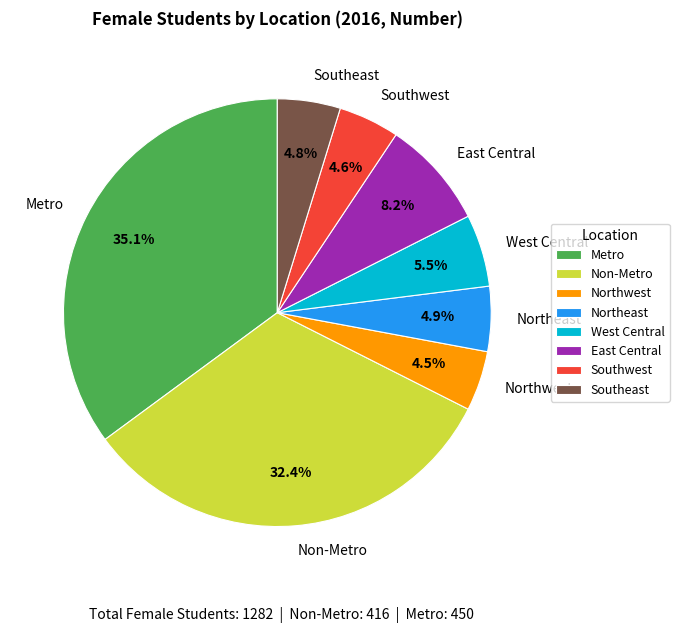

Does any single category account for the majority?

No